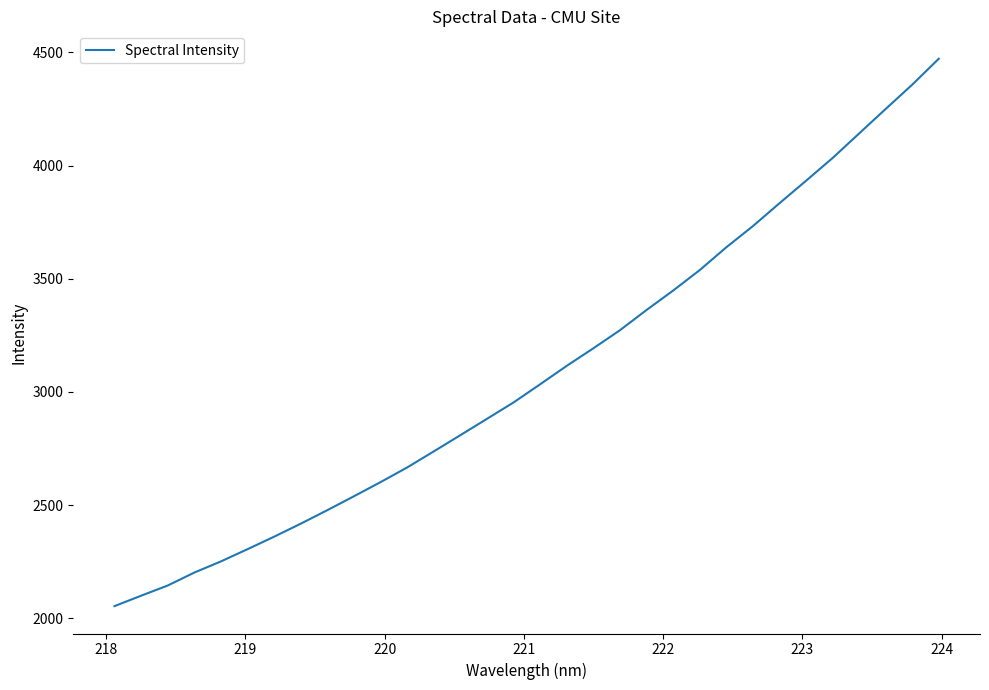

What is the difference between the maximum and minimum values?

2418.0